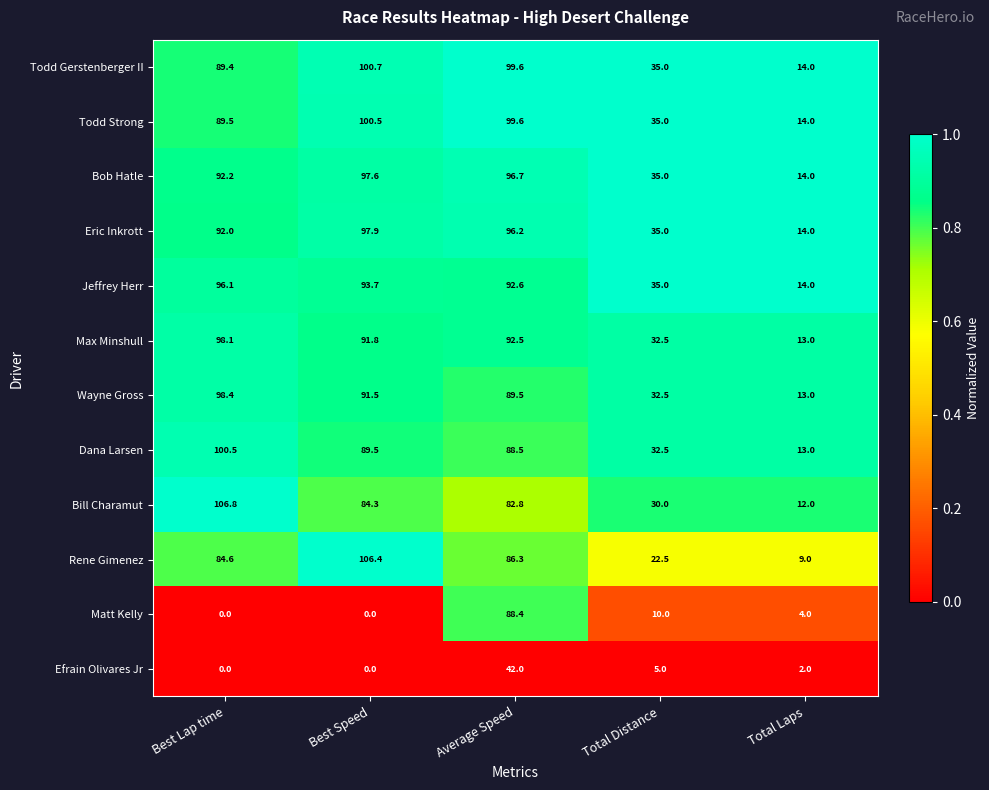

Which category has the highest value in the Dana Larsen series?

Best Lap time